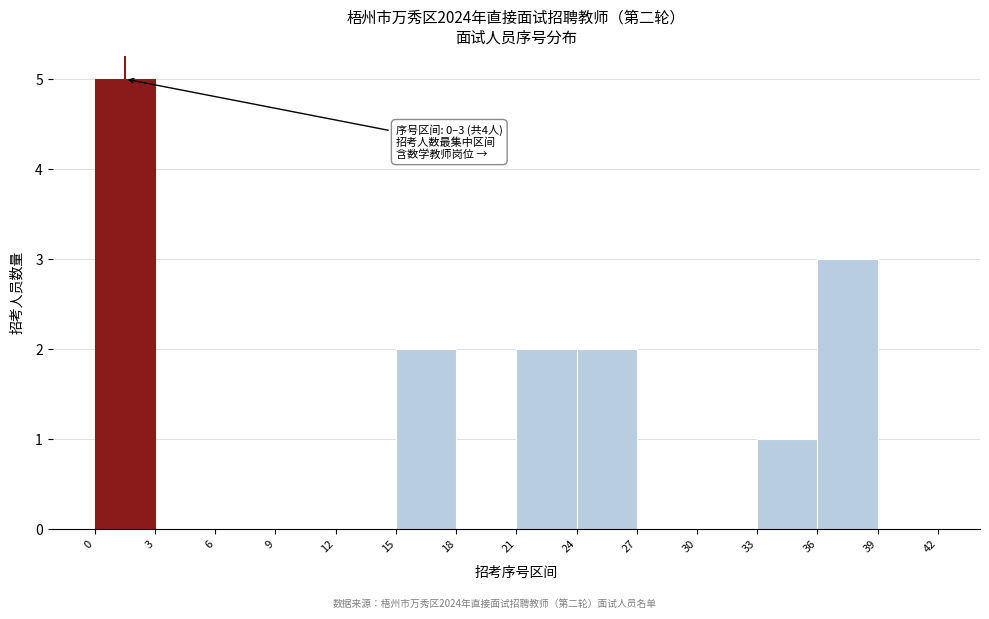

Which range on the x-axis has the tallest bar?

0 to 3